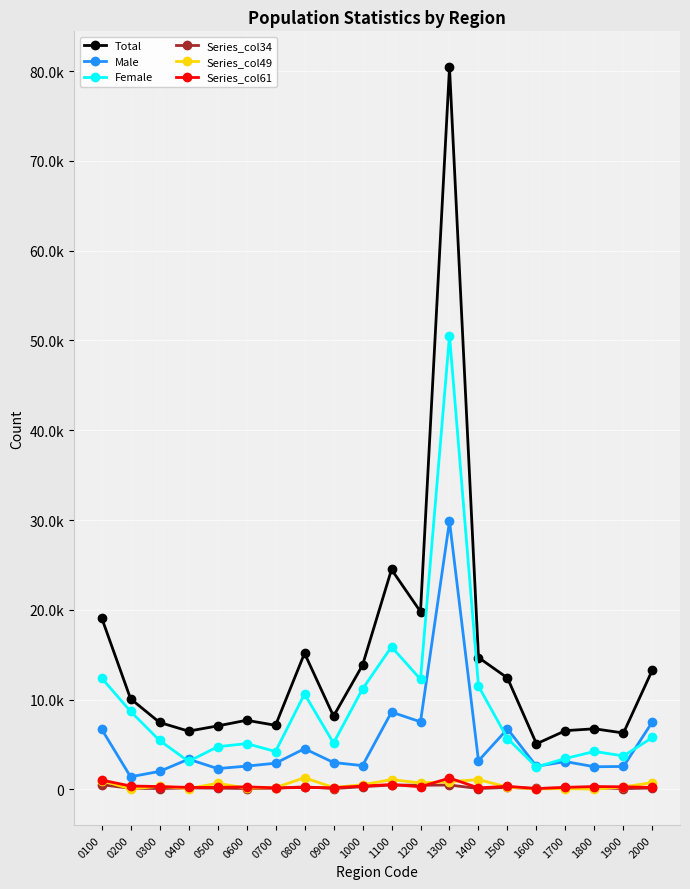

Is the value of Male at 1800 greater than the value of Female at 0800?

No